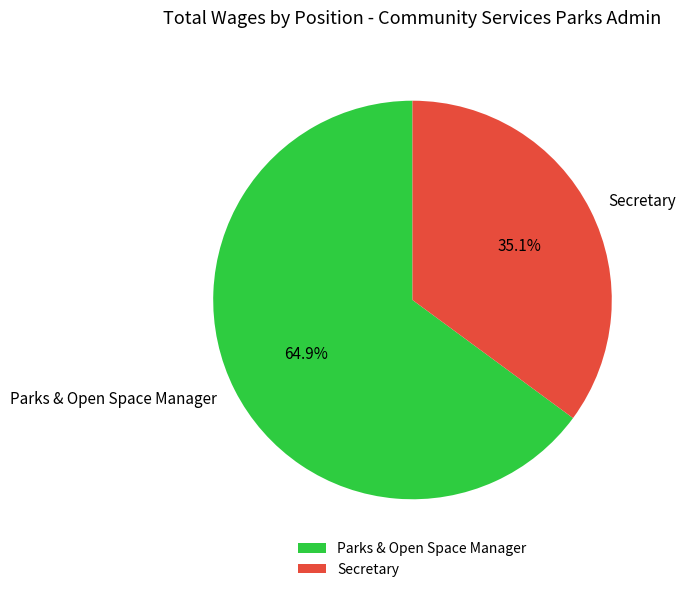

How many segments does this pie chart have?

2